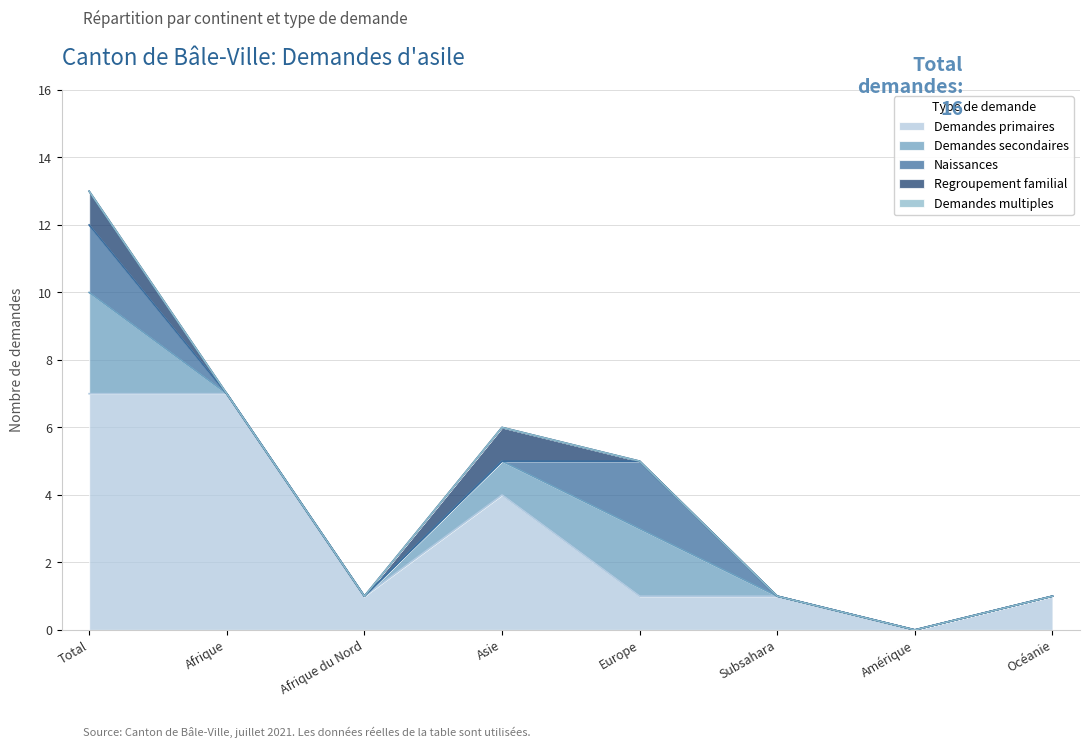

List the series in order of their peak value, highest first.

Demandes primaires, Demandes secondaires, Naissances, Regroupement familial, Demandes multiples